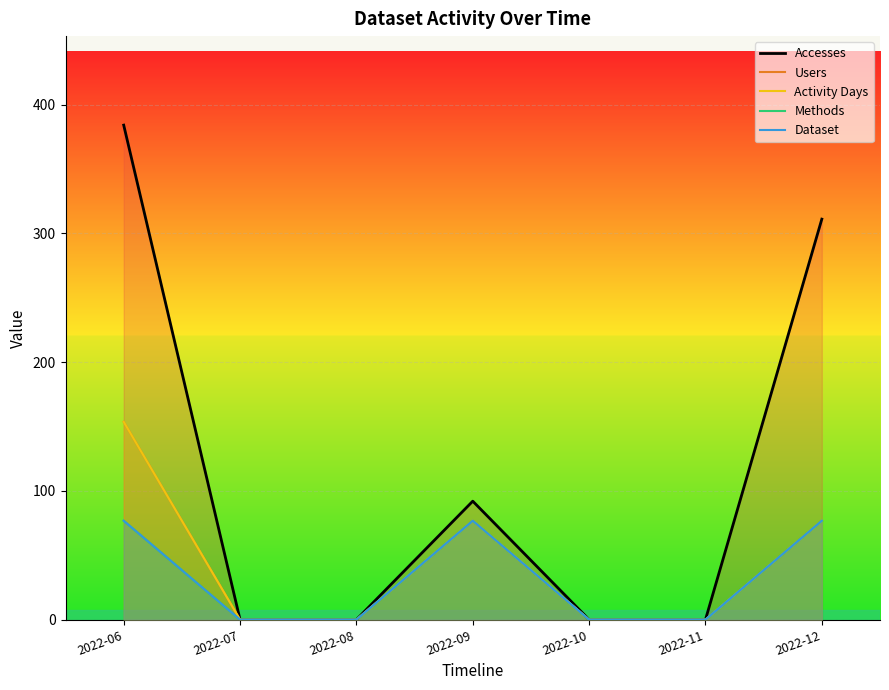

How many data points in Dataset are above 0?

3